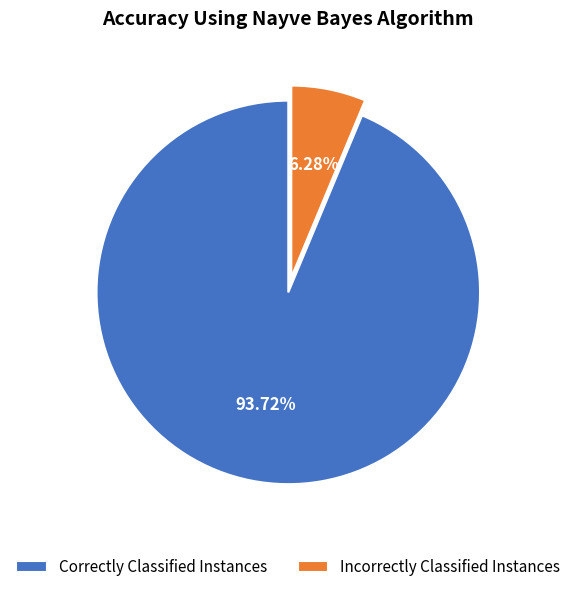

Which category has the smallest portion of the pie?

Incorrectly Classified Instances